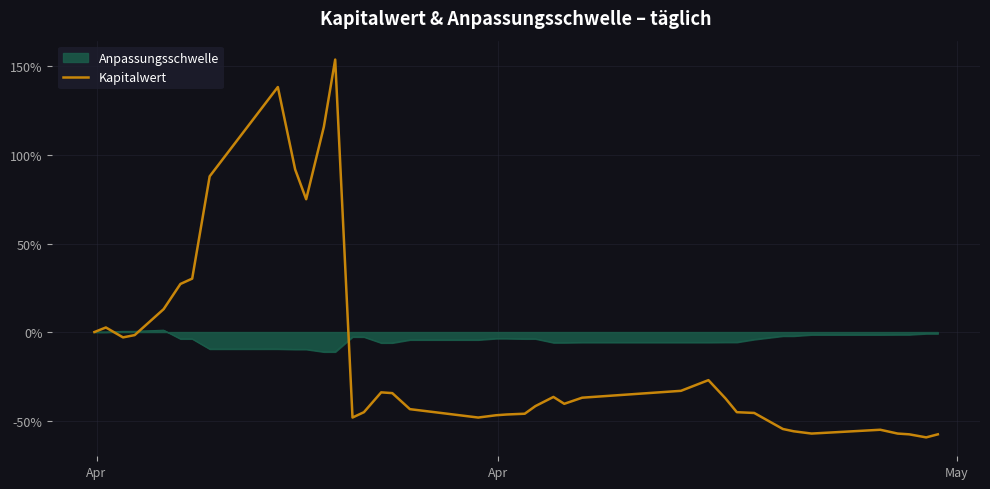

Rank the series by their maximum value, from highest to lowest.

Kapitalwert, Anpassungsschwelle